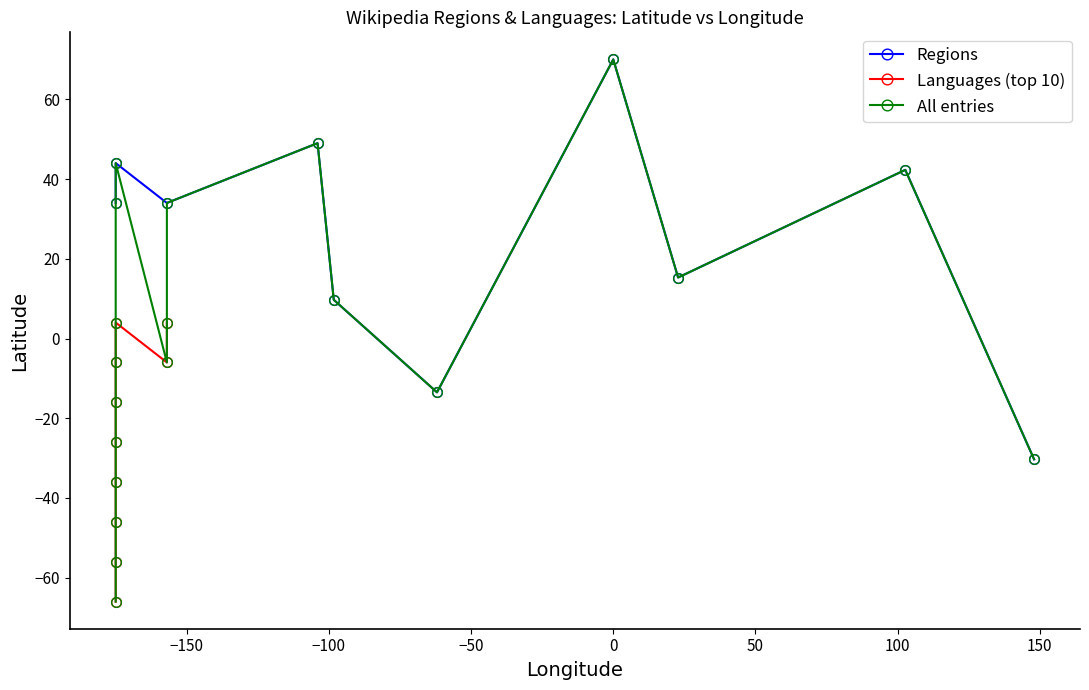

What is the maximum value shown in the chart?

70.0